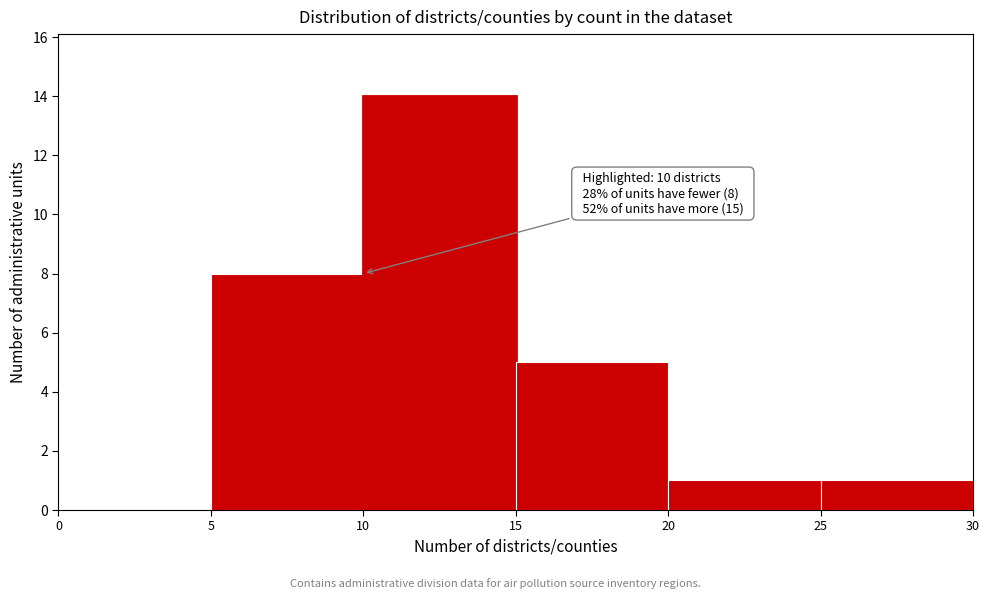

Over which range of the x-axis is the bar tallest?

10 to 15